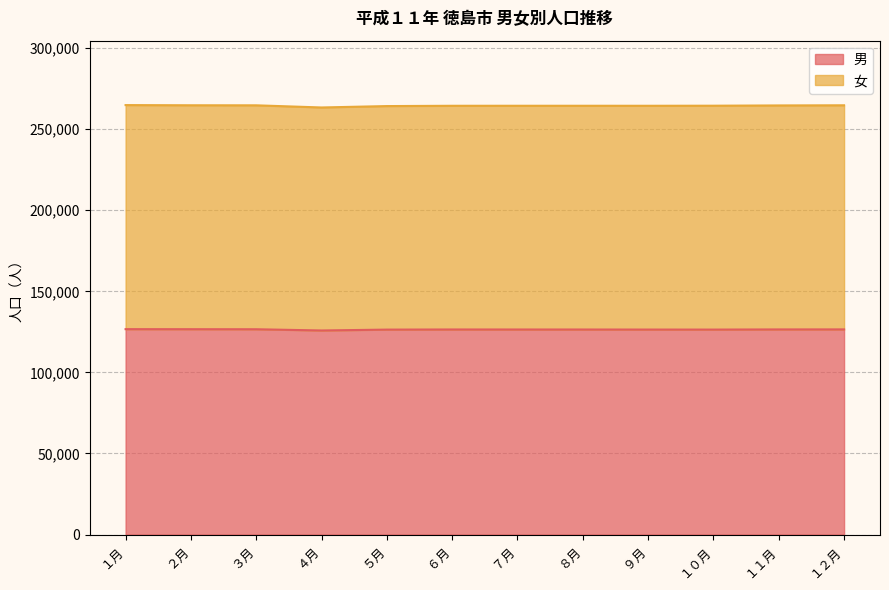

What is the greatest value displayed?

126665